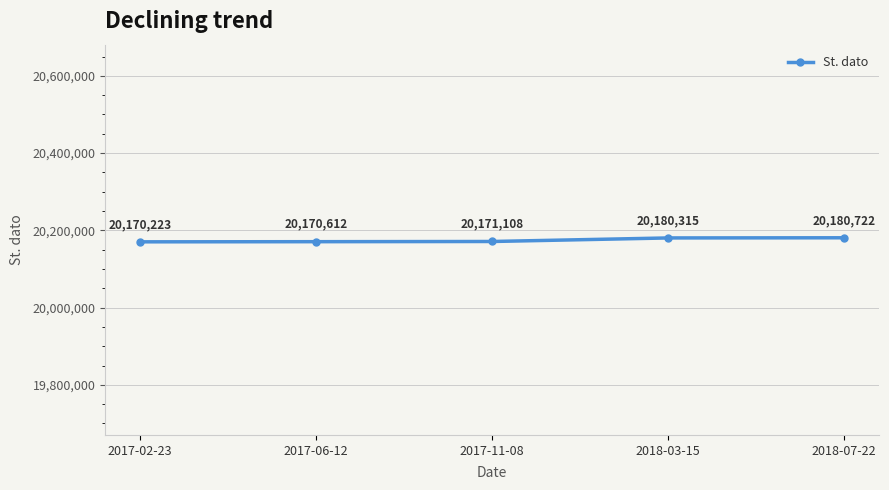

What is the difference between the values at 2017-06-12 and 2018-03-15?

9703